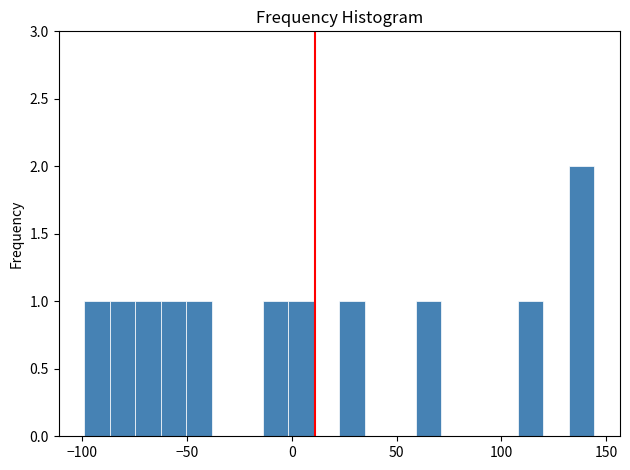

Read against the x-axis, roughly where is the centre of the tallest bar?

140